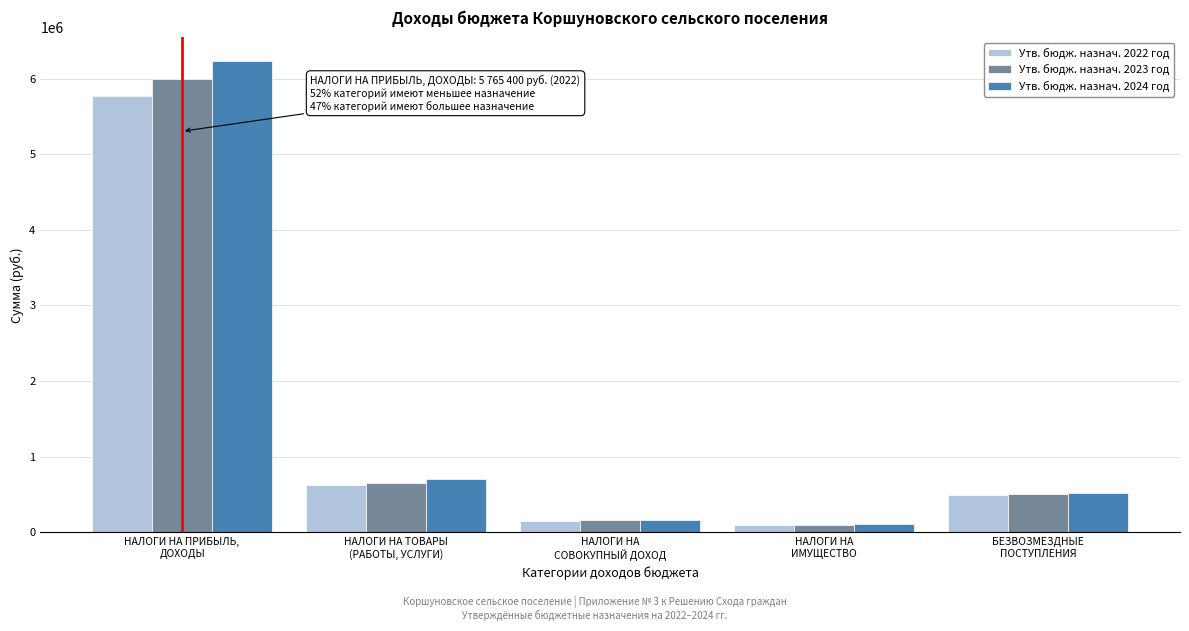

Reading left to right, what are all the values shown in this chart?

Утв. бюдж. назнач. 2022 год: 5765400	622580	151600	95200	496900
Утв. бюдж. назнач. 2023 год: 5996000	652630	157700	99000	503900
Утв. бюдж. назнач. 2024 год: 6235800	704870	164000	102900	511200